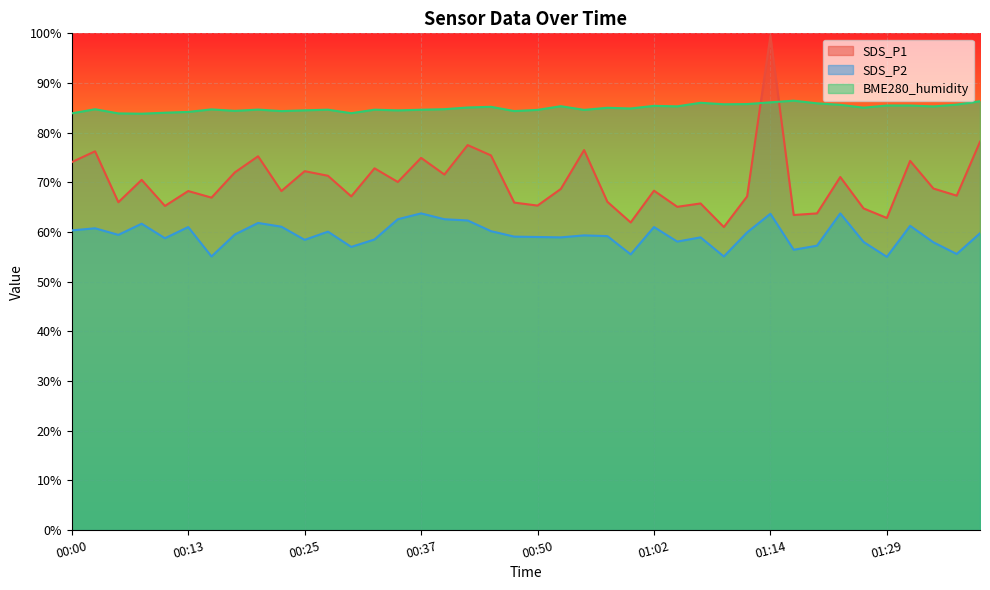

Where do SDS_P1 and BME280_humidity first cross each other?

01:12 and 01:14